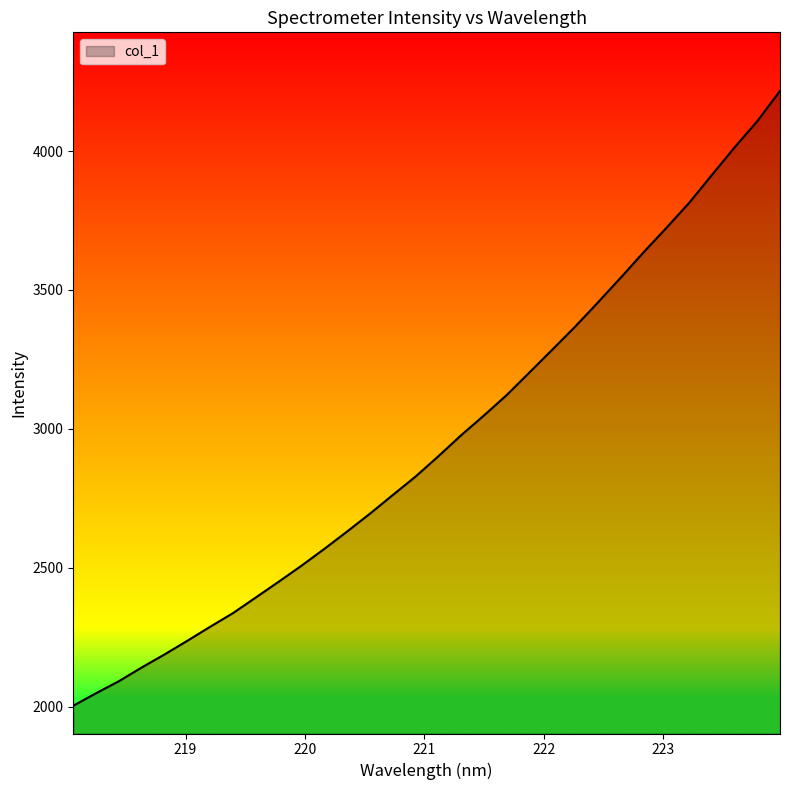

What is the minimum value shown in the chart?

2003.5